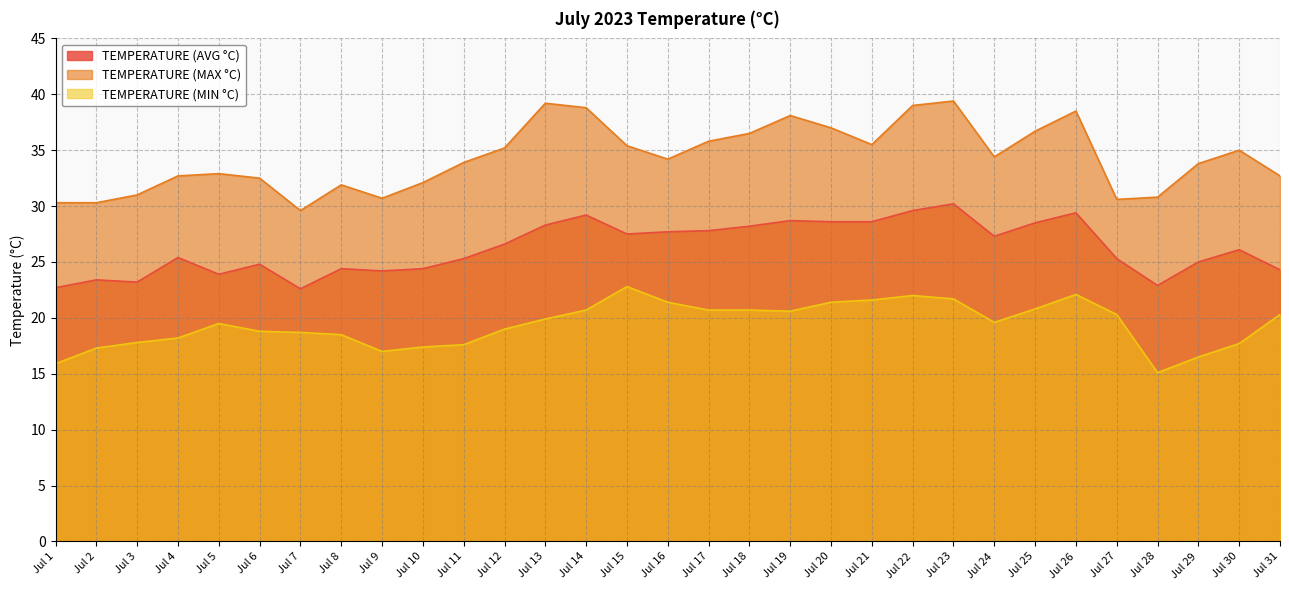

Is it true that TEMPERATURE (MIN °C) equals 21.4 at Jul 16?

True